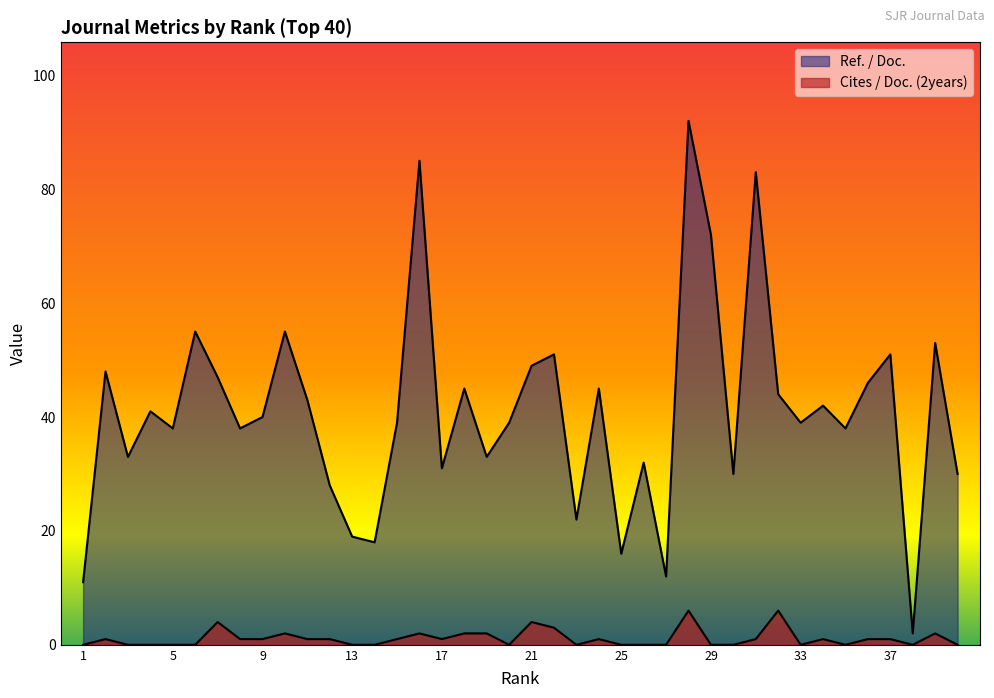

Reading left to right, extract all data points from this chart.

Cites / Doc. (2years): 0	1	0	0	0	0	4	1	1	2	1	1	0	0	1	2	1	2	2	0	4	3	0	1	0	0	0	6	0	0	1	6	0	1	0	1	1	0	2	0
Ref. / Doc.: 11	48	33	41	38	55	47	38	40	55	43	28	19	18	39	85	31	45	33	39	49	51	22	45	16	32	12	92	72	30	83	44	39	42	38	46	51	2	53	30